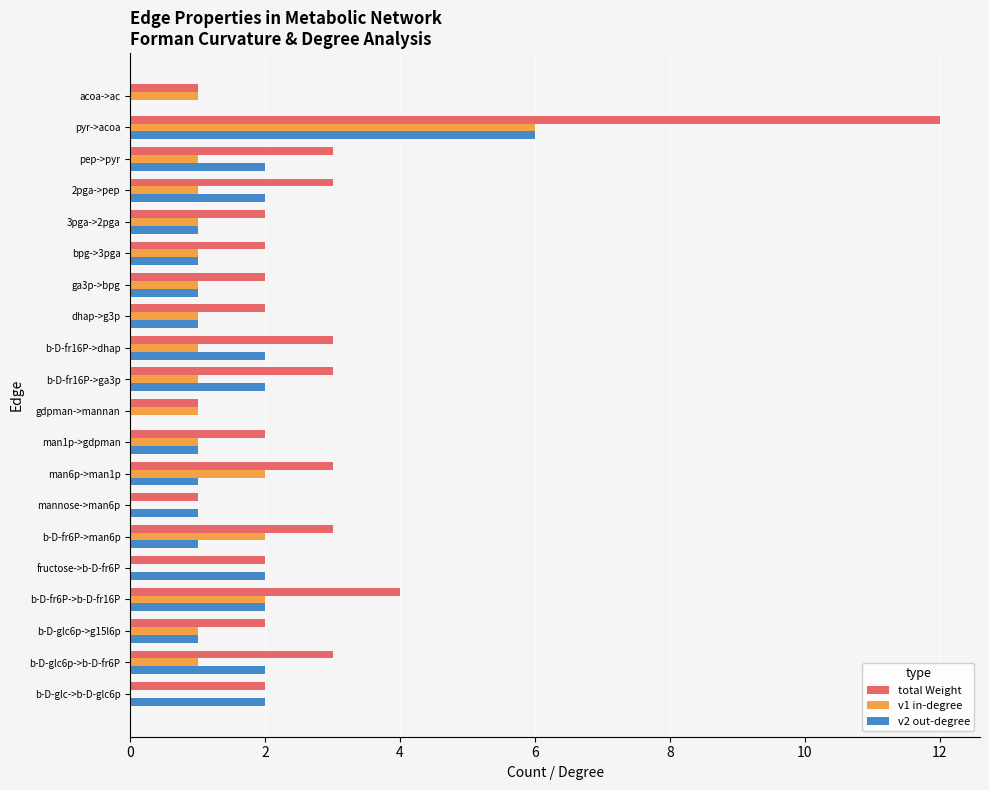

The value of total Weight at bpg->3pga is 4. True or false?

False